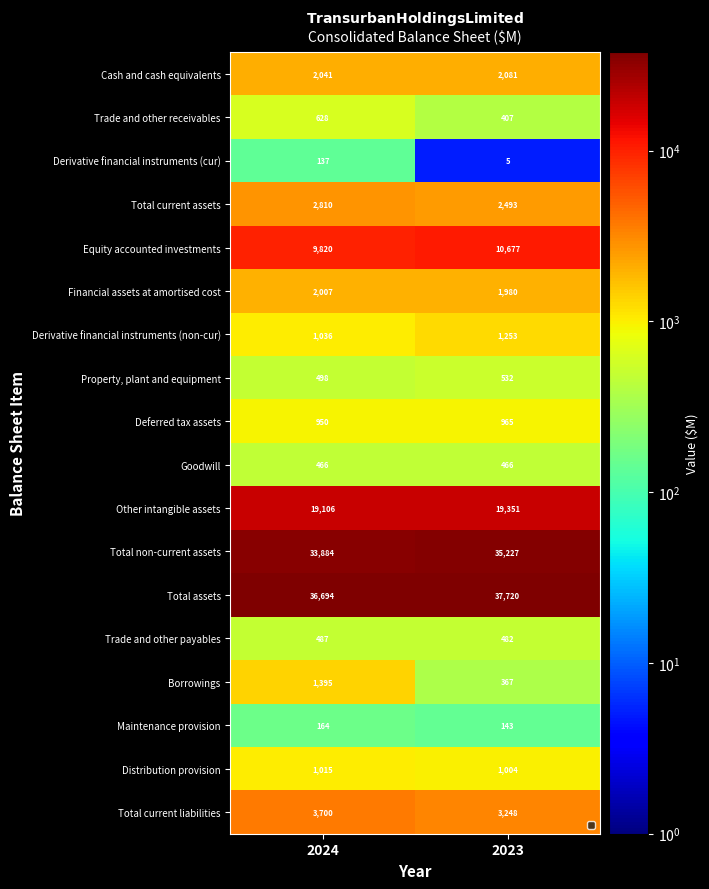

Which series has the largest total across all categories?

Total assets